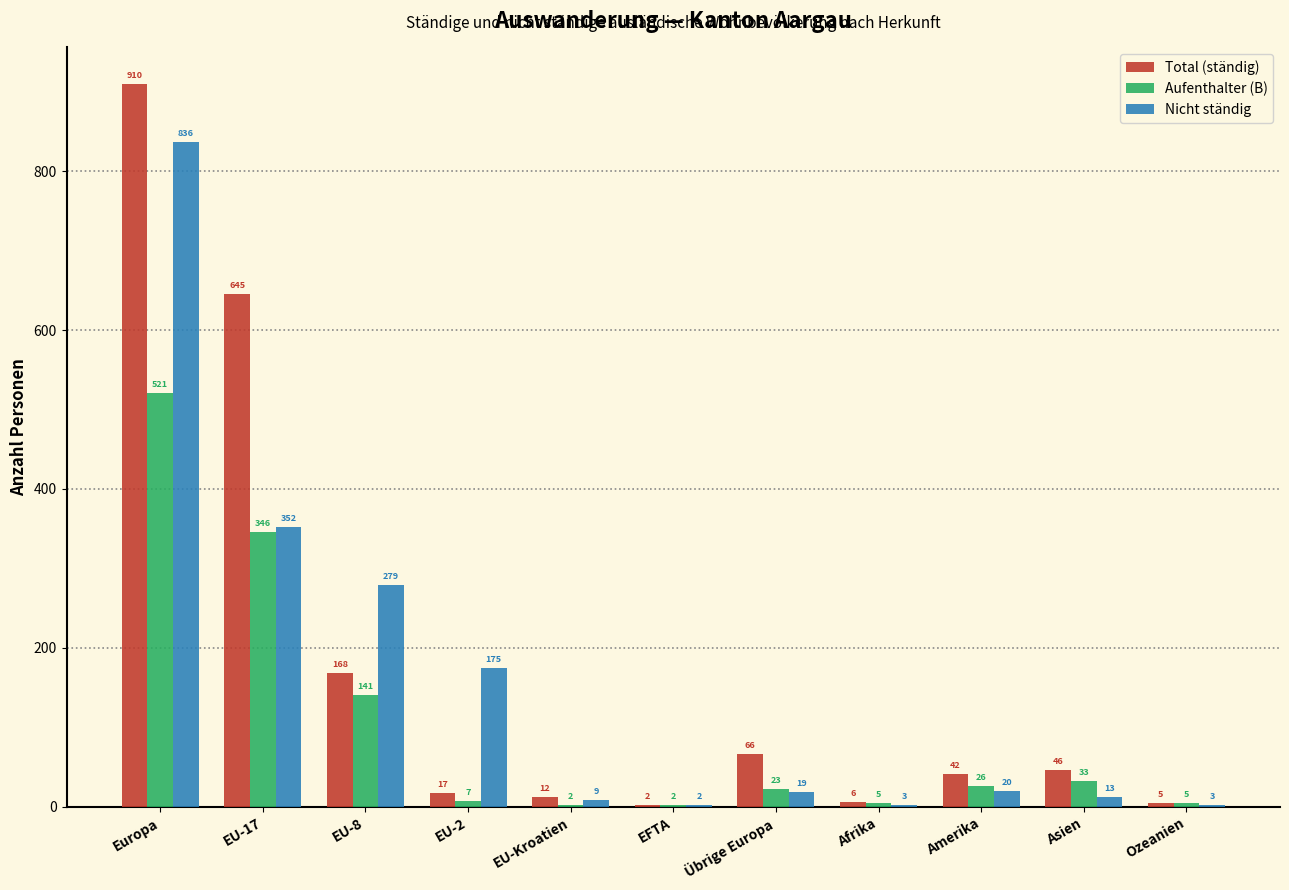

Which series changed the most between EU-17 and EU-Kroatien?

Total (ständig)